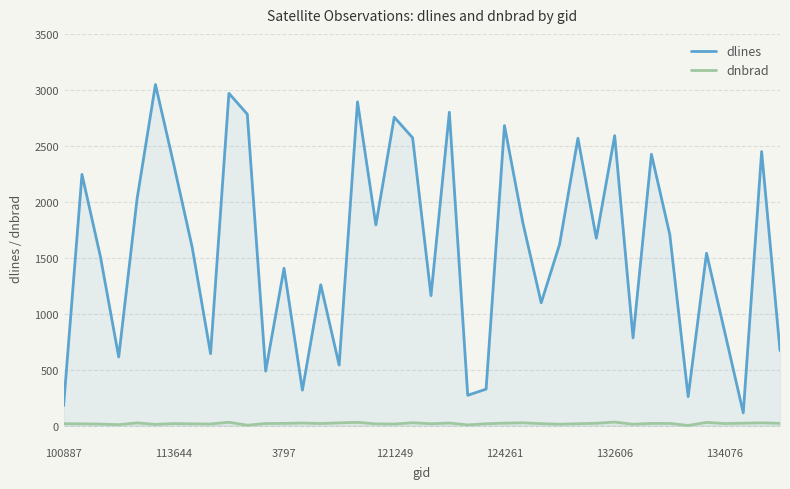

How many interior local valleys does the dlines series have?

13